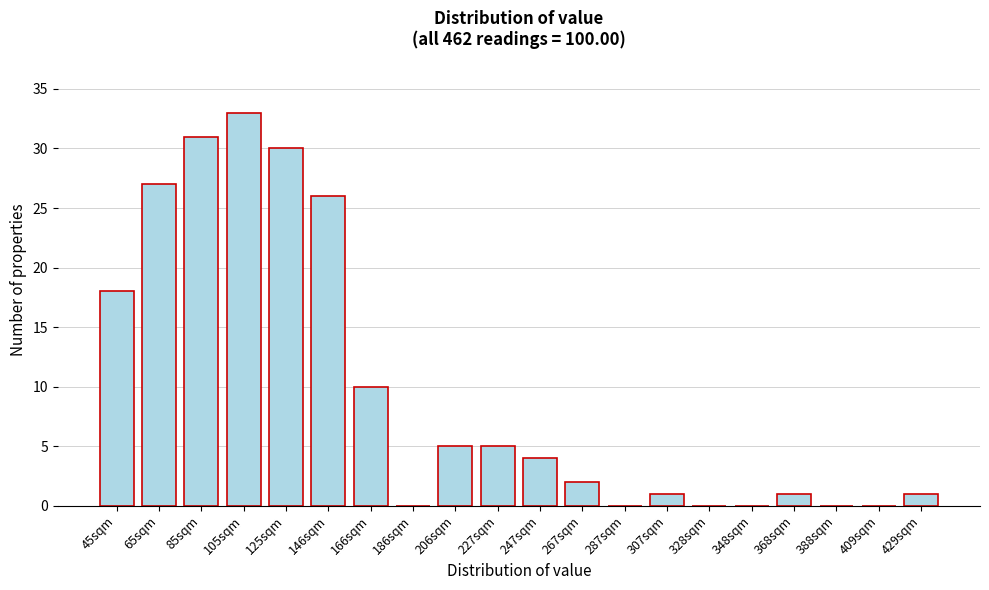

Reading right to left, extract all data points from this chart.

429sqm=1	409sqm=0	388sqm=0	368sqm=1	348sqm=0	328sqm=0	307sqm=1	287sqm=0	267sqm=2	247sqm=4	227sqm=5	206sqm=5	186sqm=0	166sqm=10	146sqm=26	125sqm=30	105sqm=33	85sqm=31	65sqm=27	45sqm=18